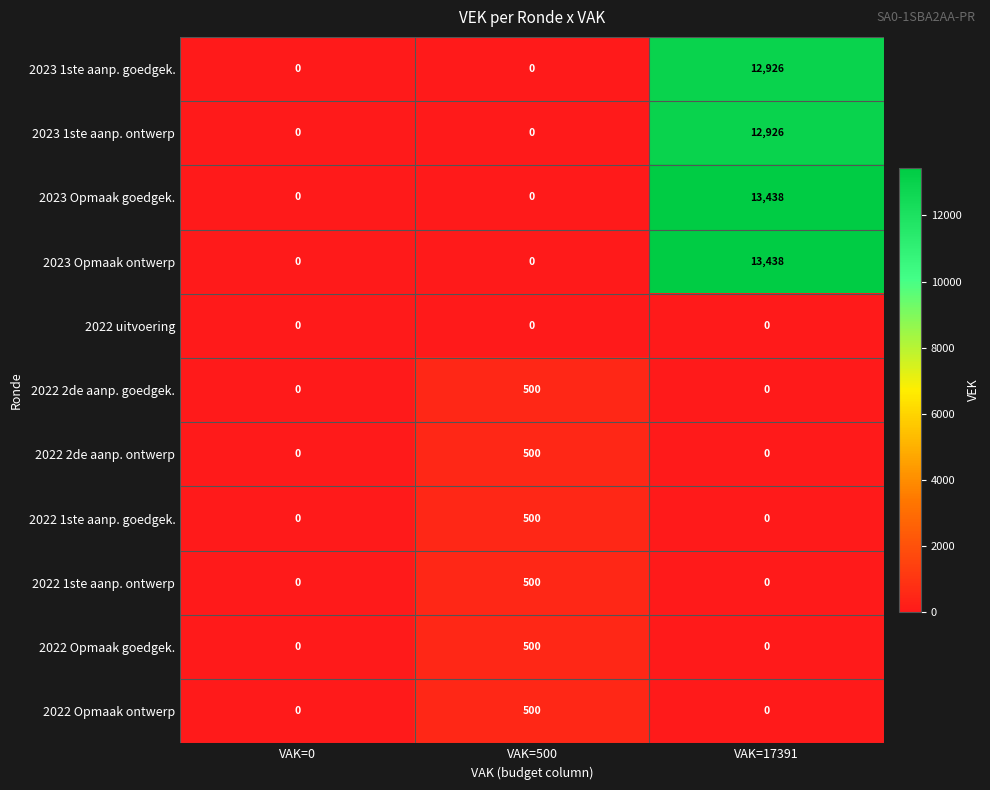

What is the difference between the maximum and minimum values in the 2022 Opmaak ontwerp series?

500